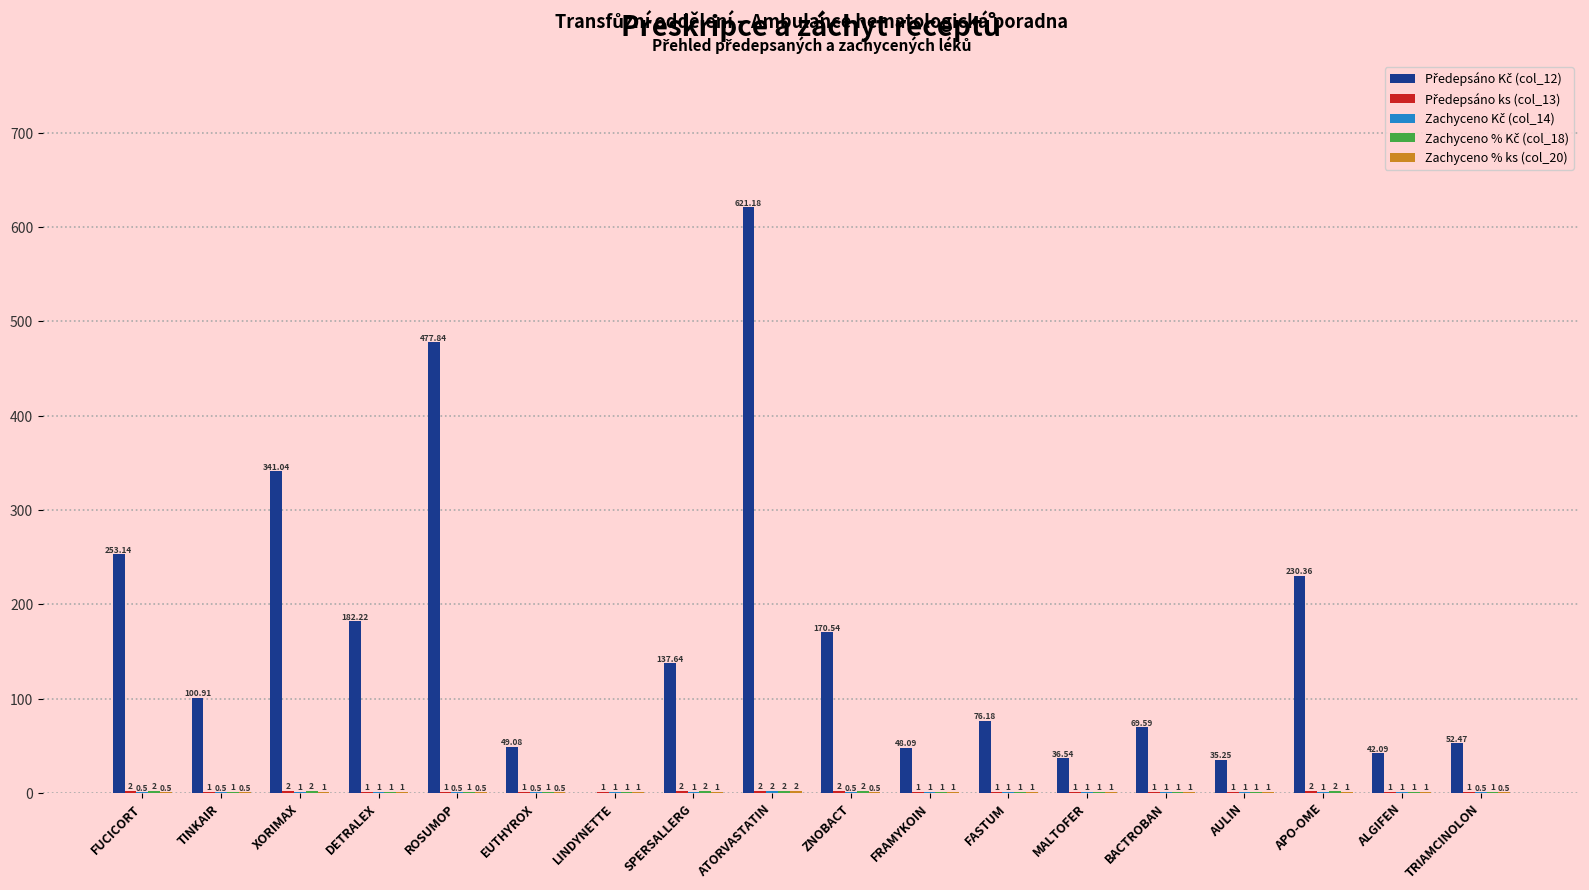

Which label corresponds to the largest value in the chart?

ATORVASTATIN